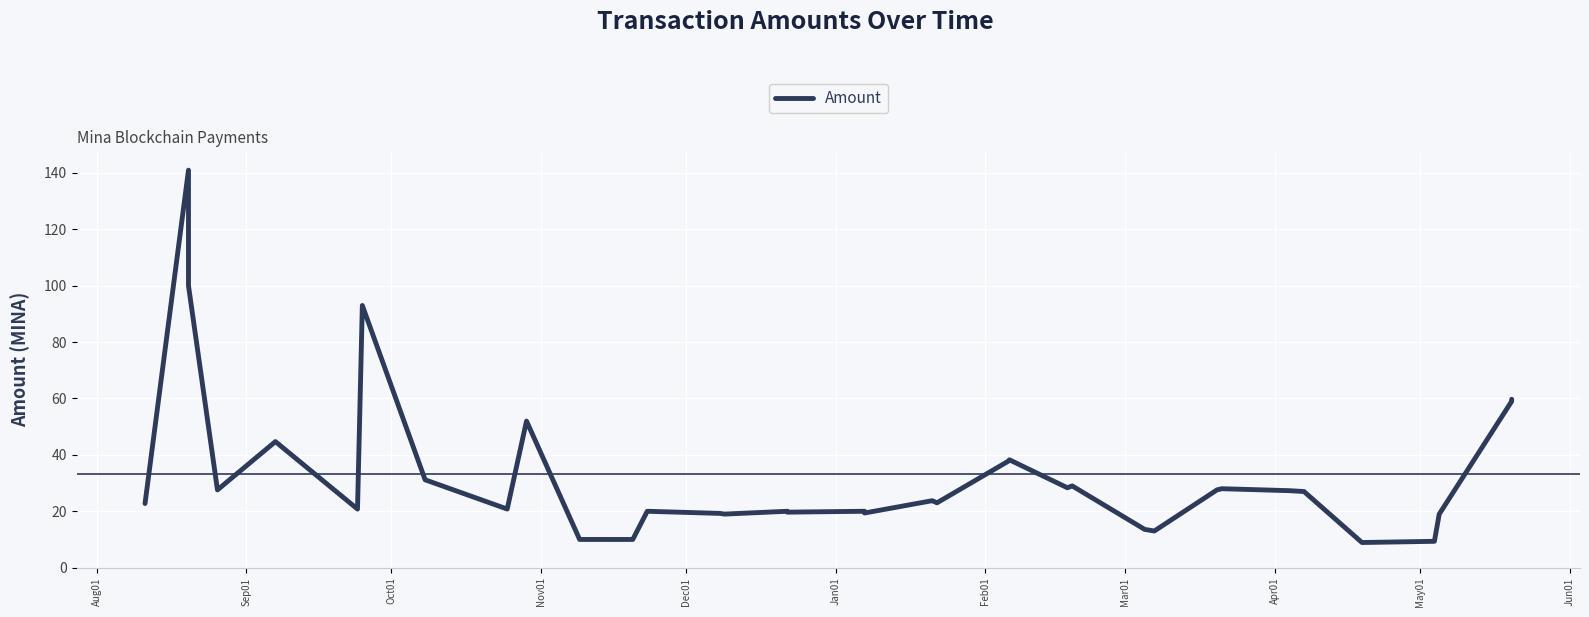

Is it true that the value at Mar01 is 53.7?

False